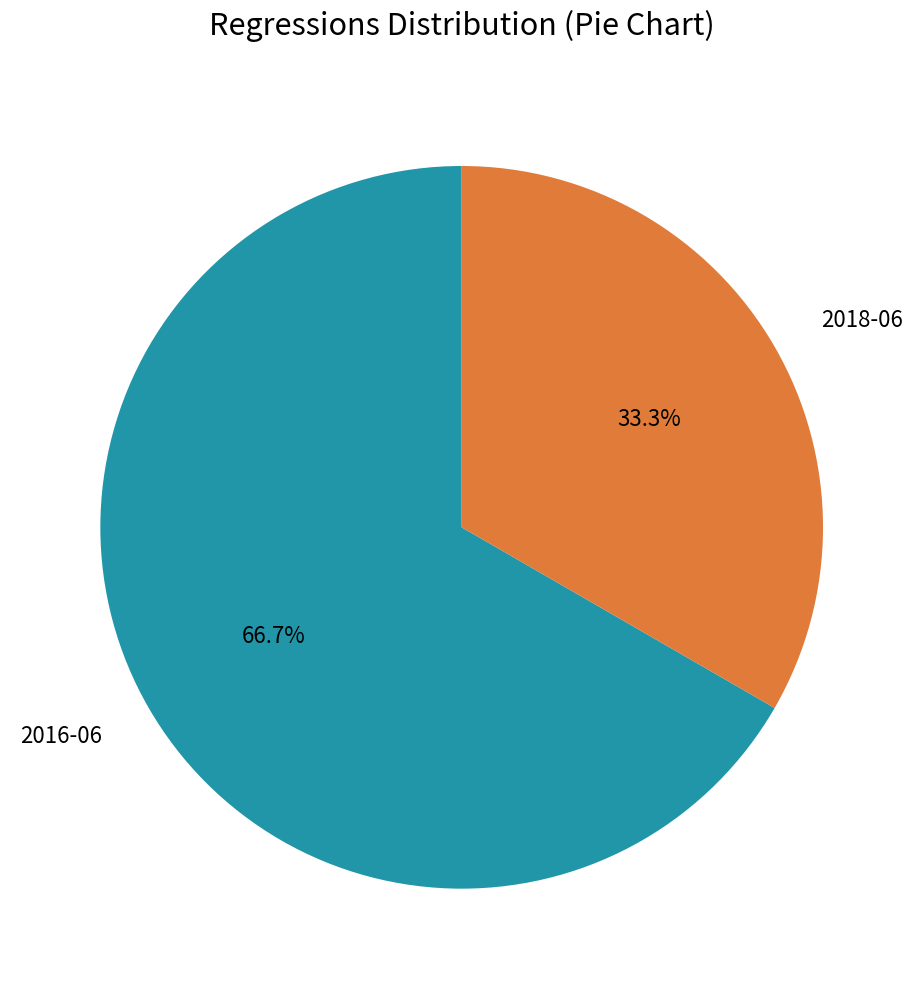

To the nearest percent, what is the combined percentage of 2018-06 and 2016-06?

100%